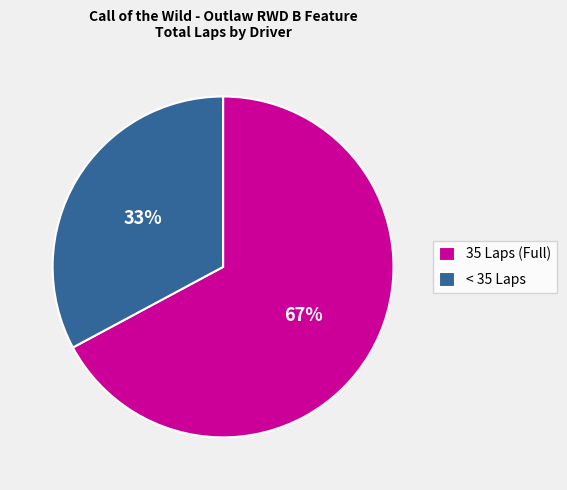

To the nearest percent, what portion does < 35 Laps represent?

33%